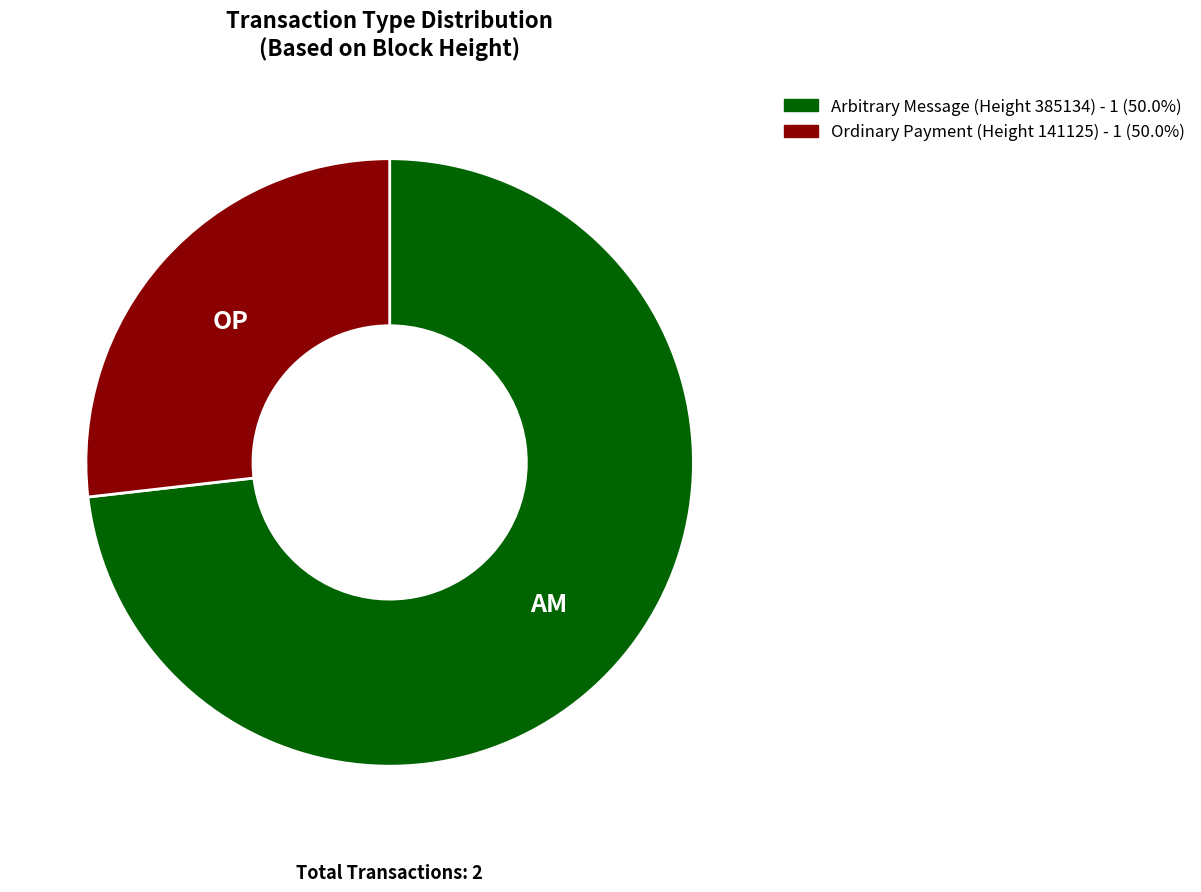

Is Ordinary Payment (Height 141125) - 1 (50.0%) the majority of the pie?

No